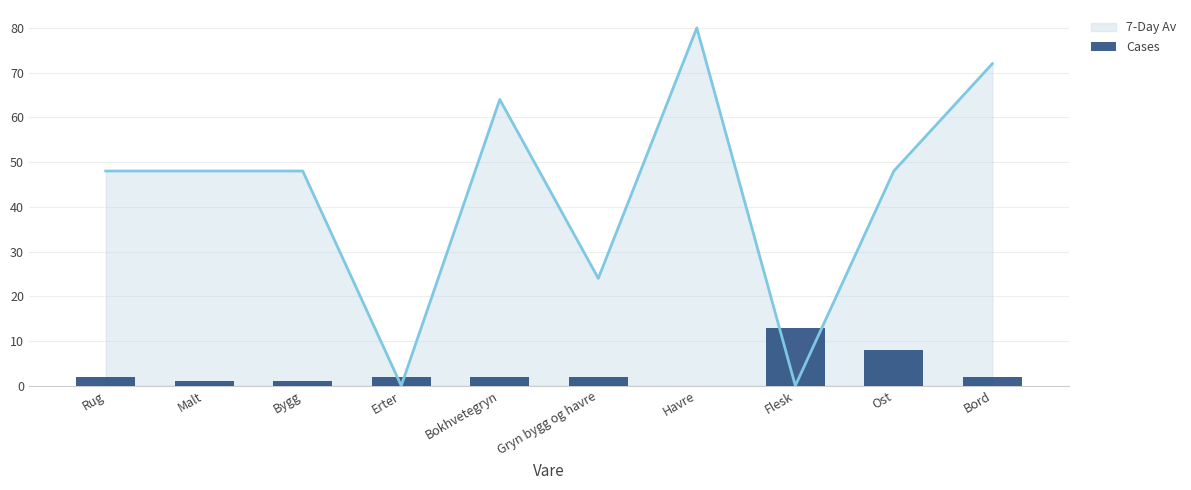

How many data points are less than 2?

3